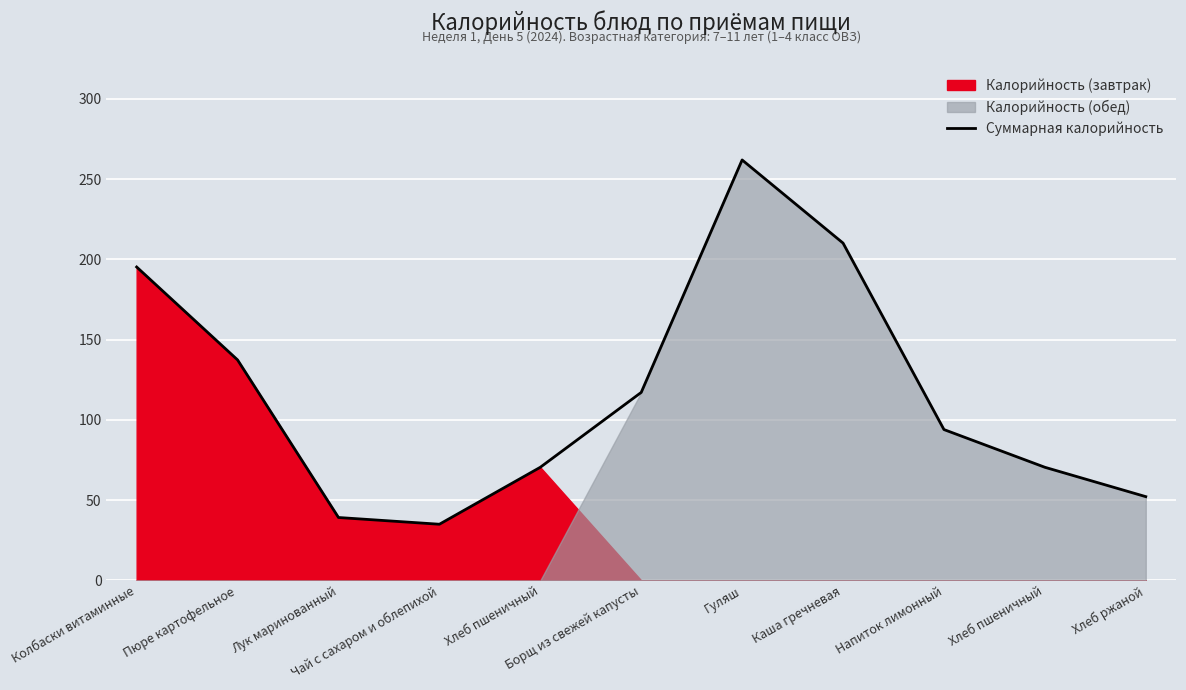

The chart shows a value of 210.2 at Каша гречневая. True or false?

True